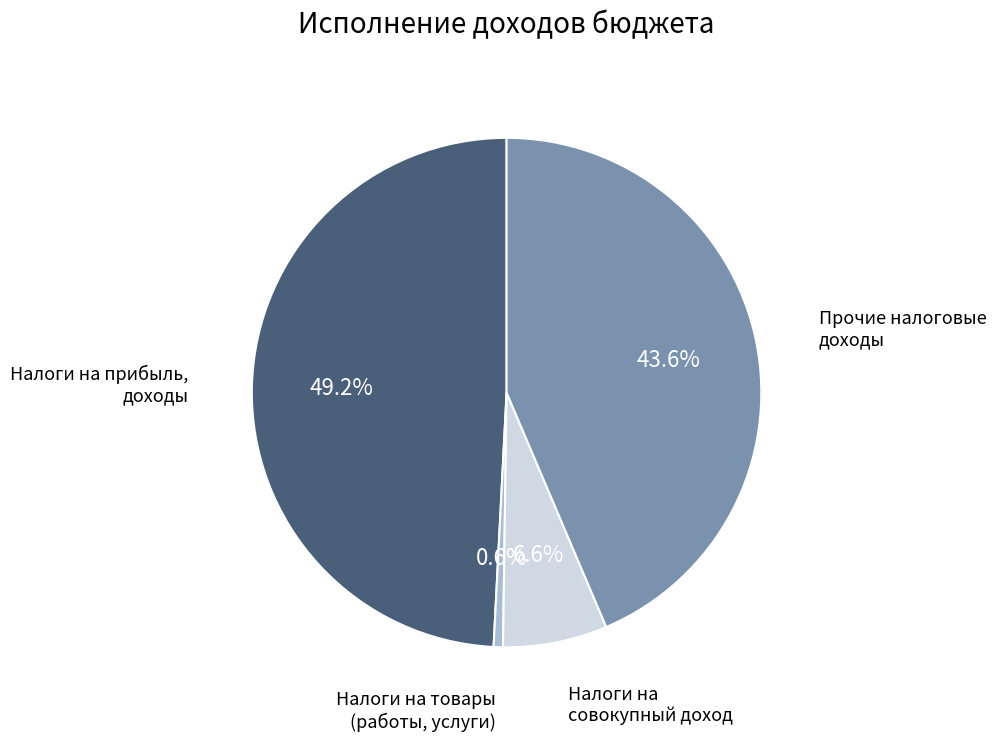

Count the number of slices in the pie.

4